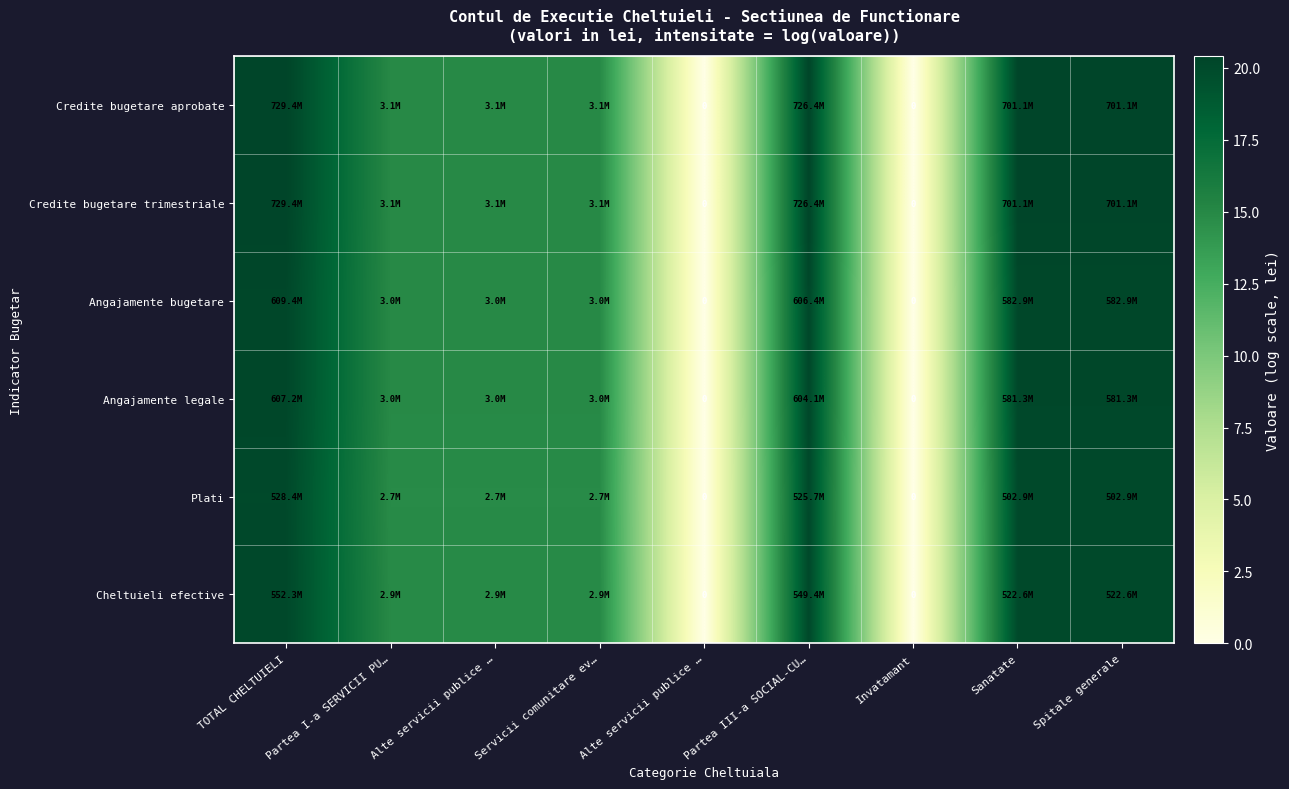

Rank the categories by Credite bugetare aprobate value from highest to lowest.

TOTAL CHELTUIELI, Partea III-a SOCIAL-CU…, Sanatate, Spitale generale, Partea I-a SERVICII PU…, Alte servicii publice …, Servicii comunitare ev…, Alte servicii publice …, Invatamant